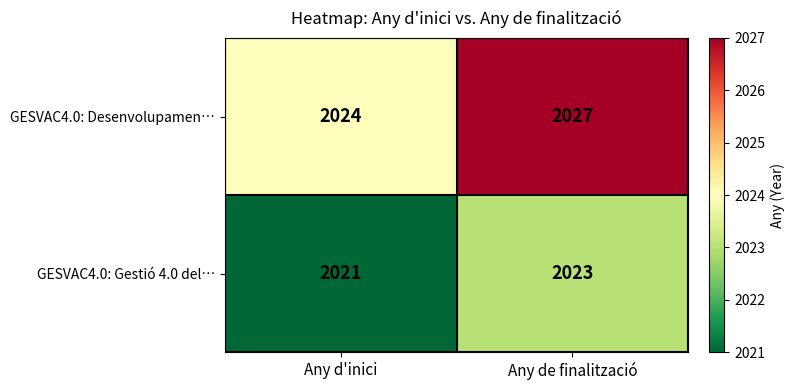

At which category is the sum across all series the highest?

Any de finalització